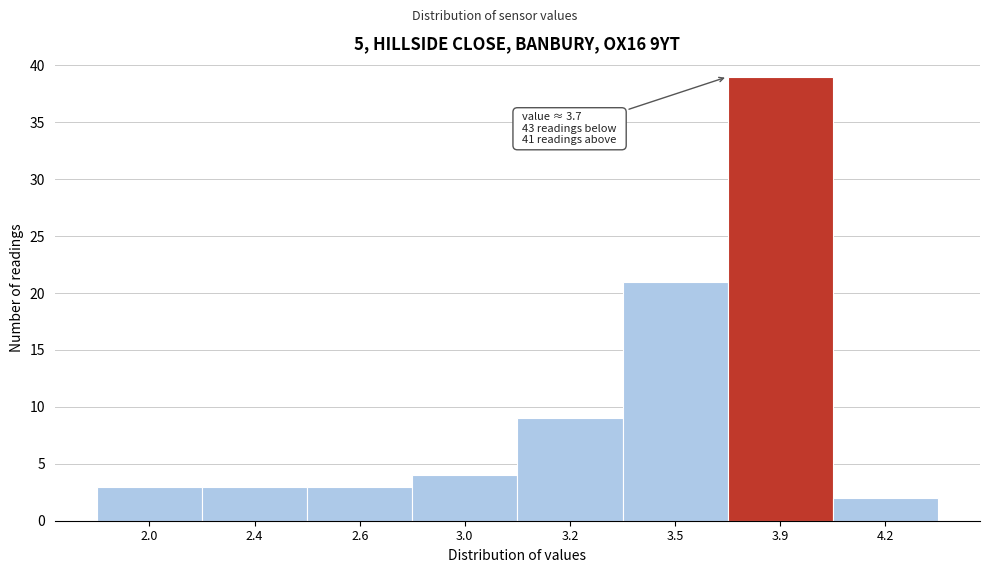

Reading left to right, extract all data points from this chart.

2.0=3	2.4=3	2.6=3	3.0=4	3.2=9	3.5=21	3.9=39	4.2=2